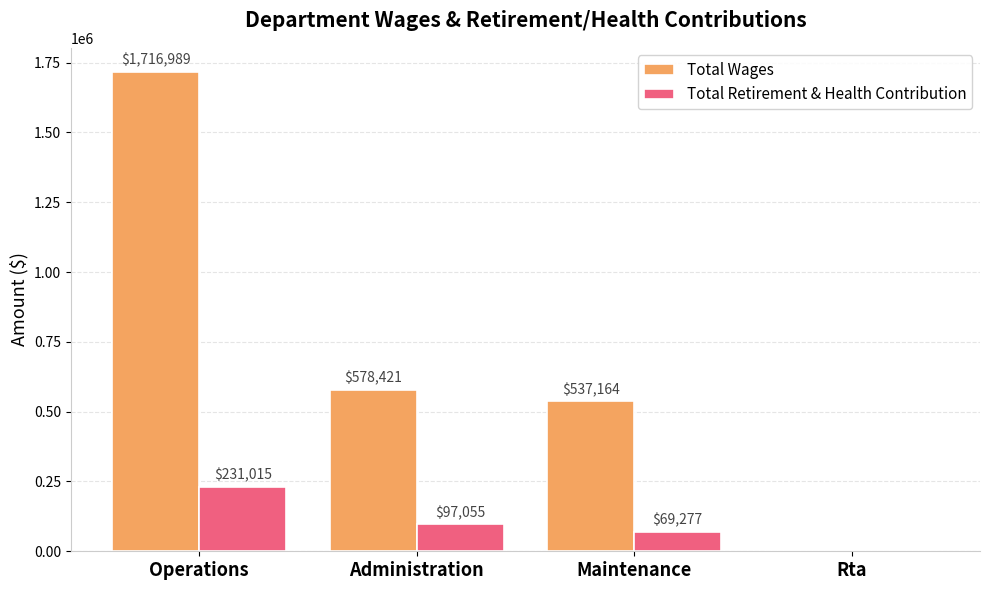

What is the difference between the Total Wages values at Operations and Maintenance?

1179825